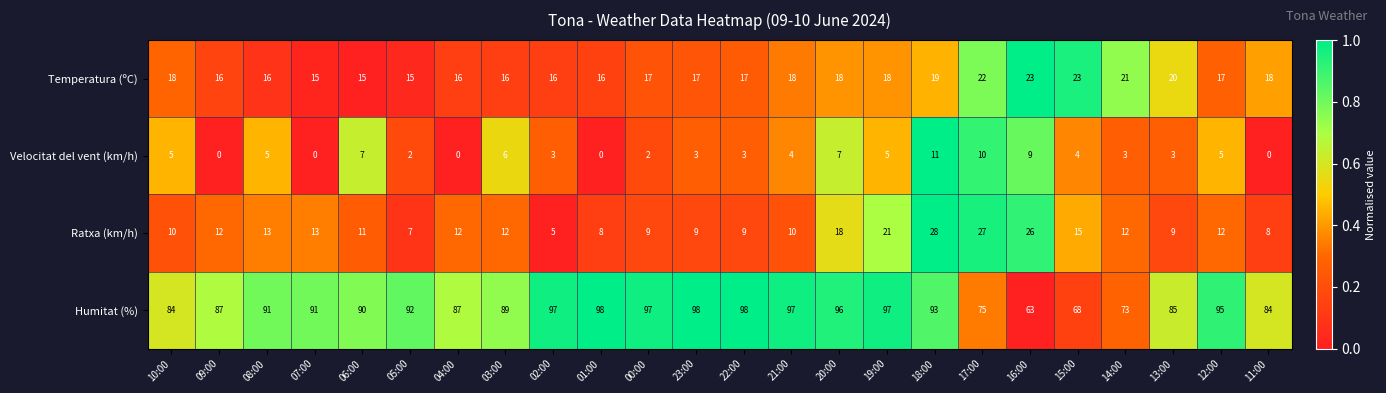

How many values in the Temperatura (ºC) series are below 17?

9